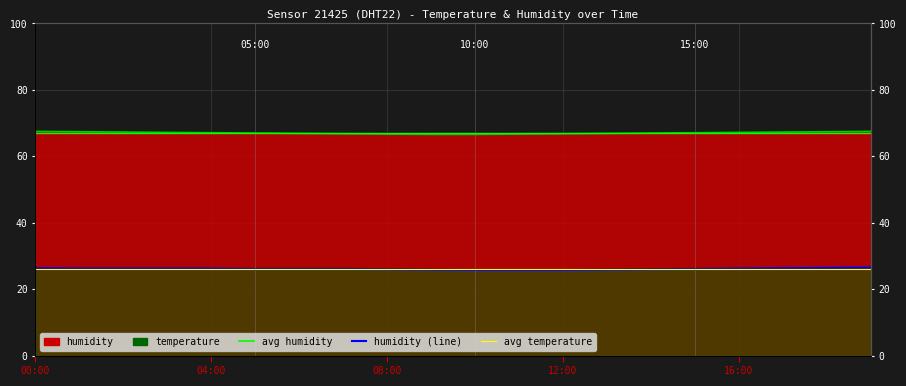

At which label does avg temperature reach its peak?

00:00